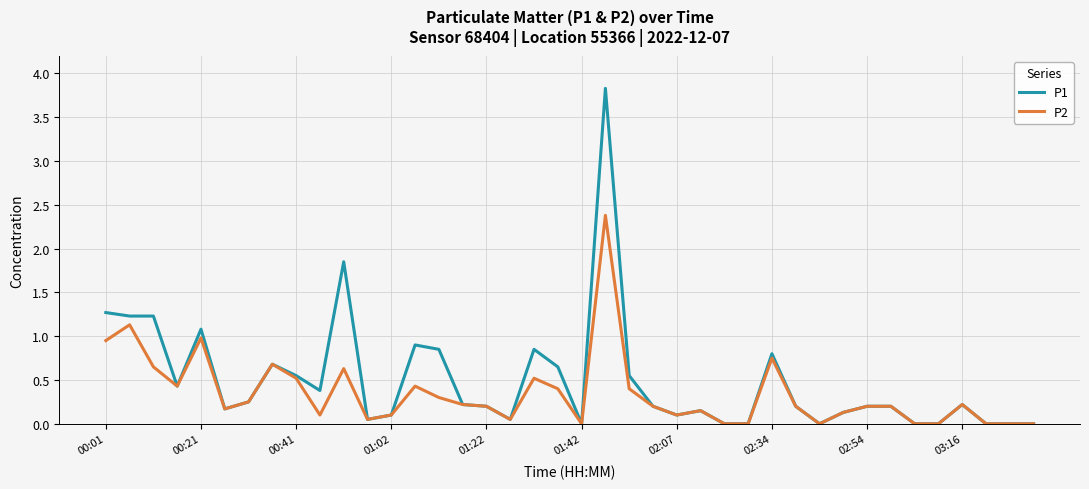

What is the maximum value shown in the chart?

3.8